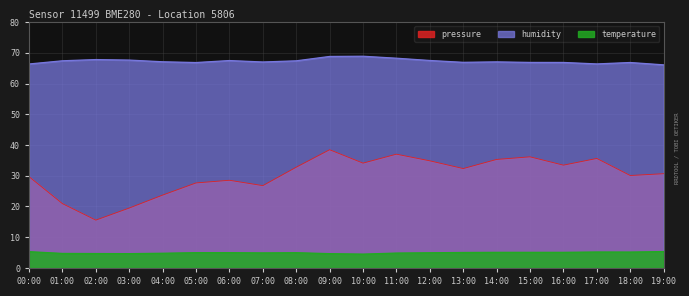

What is the value of the pressure point at the 10th from the left?

38.5